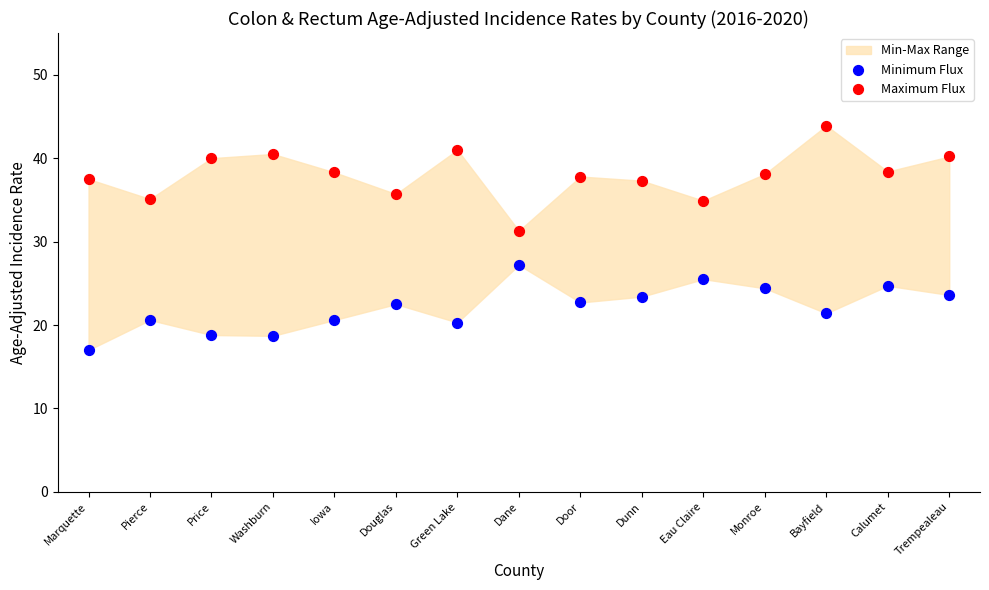

Across all data points, what is the range of Y values (max minus min)?

26.9